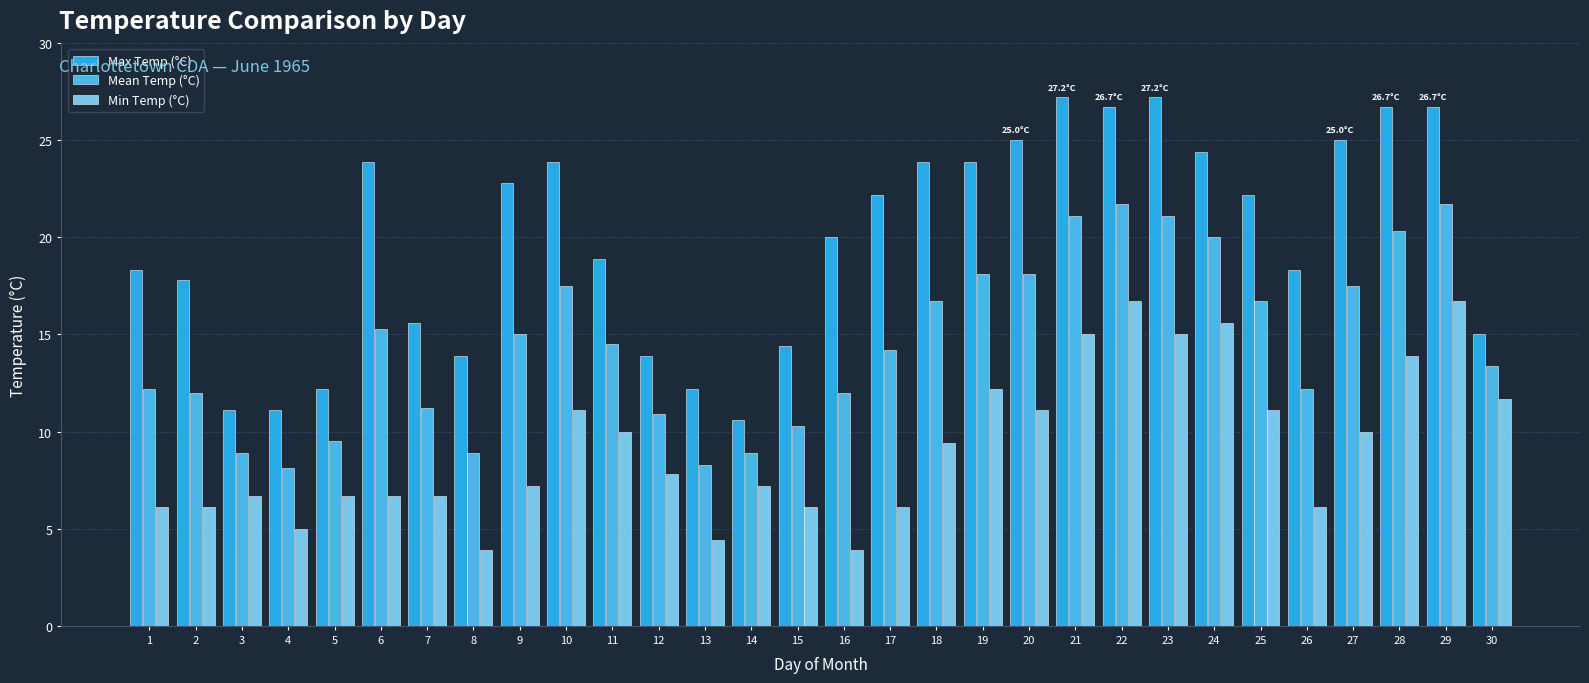

Between 2 and 15, which series saw the biggest shift?

Max Temp (°C)